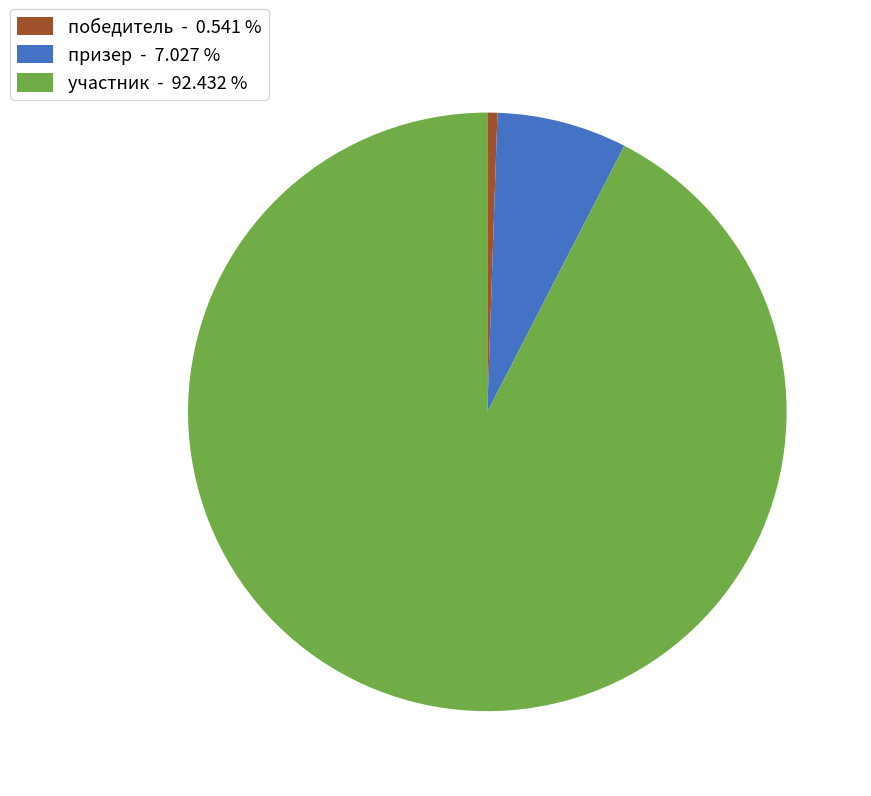

How many slices are in this pie chart?

3